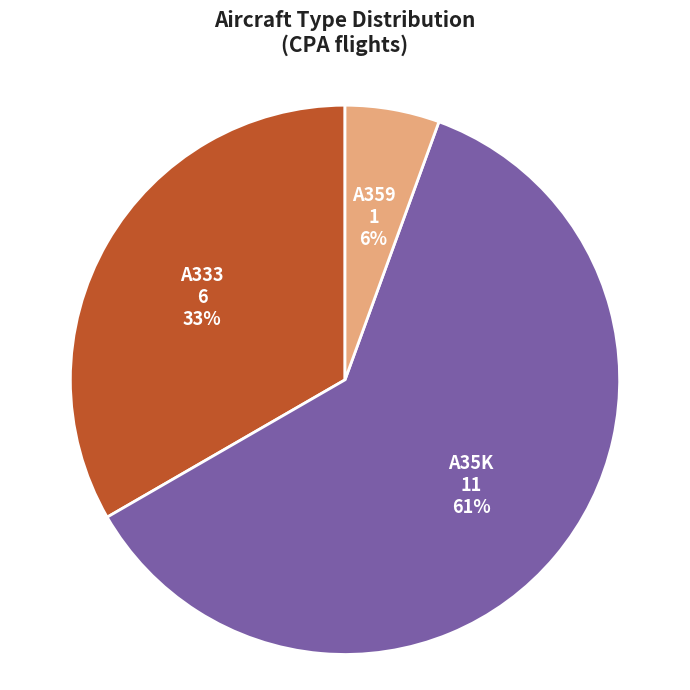

To the nearest percent, what is the average slice percentage?

33%